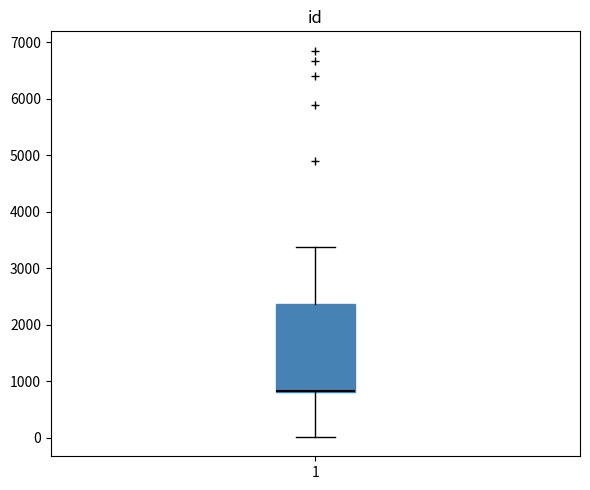

Transcribe this box plot: give where the median line is, the range the box spans, and where the two whiskers end, as read against the y-axis. The values are not printed on the chart, so give them approximately, as read against the axis.

median 800 (drawn on the box's lower edge), box 800 to 2400, whiskers 0 to 3400